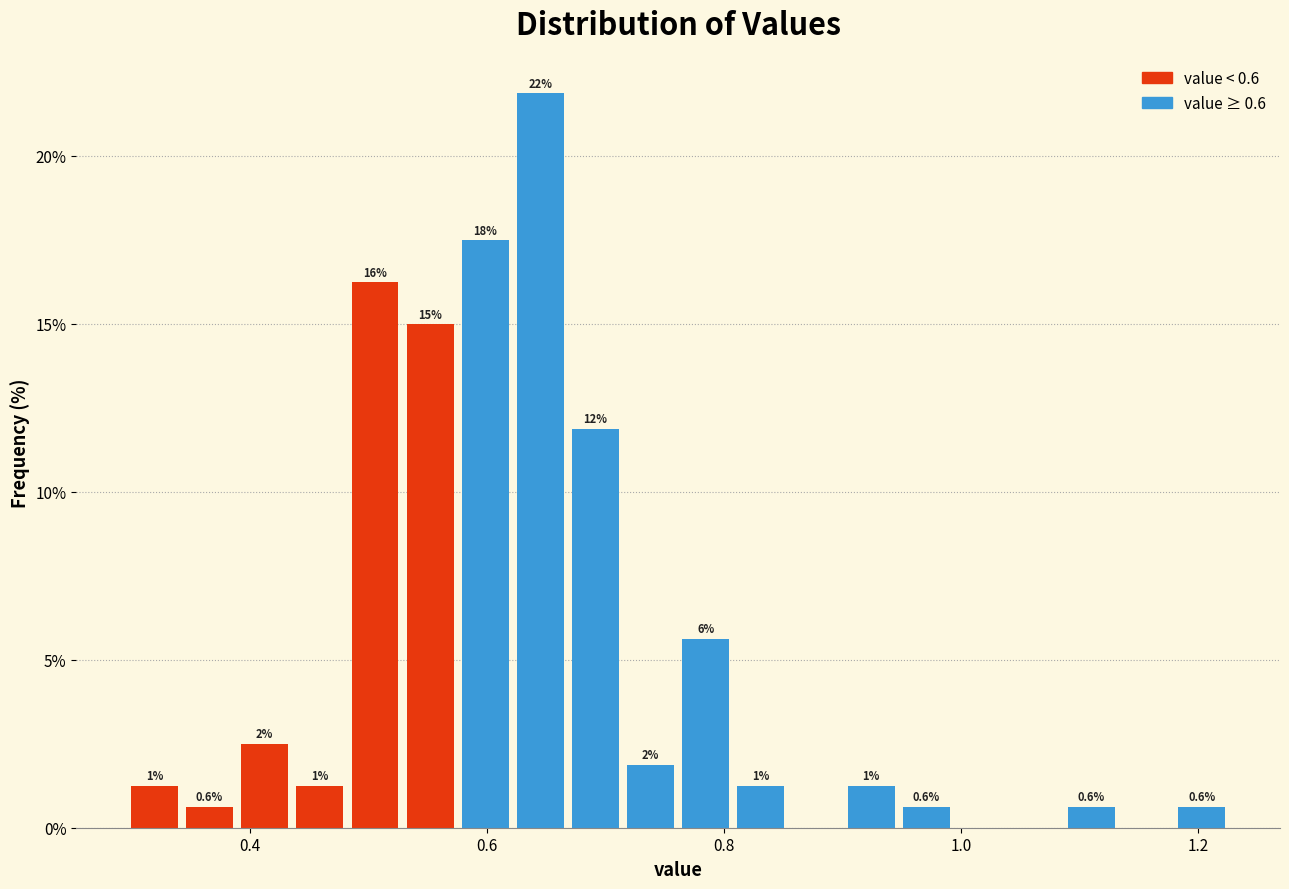

Read against the x-axis, roughly where is the centre of the tallest bar?

0.64